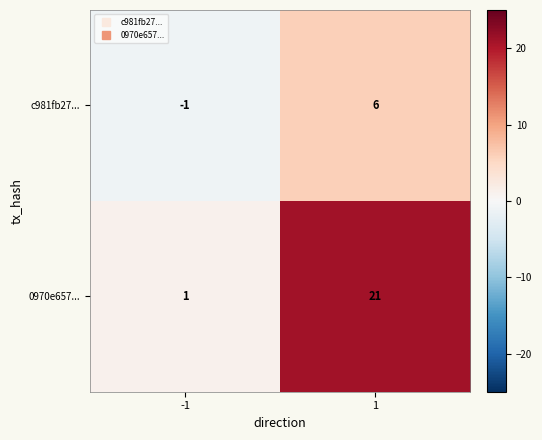

What is the difference between the maximum and minimum values in the 0970e657... series?

20